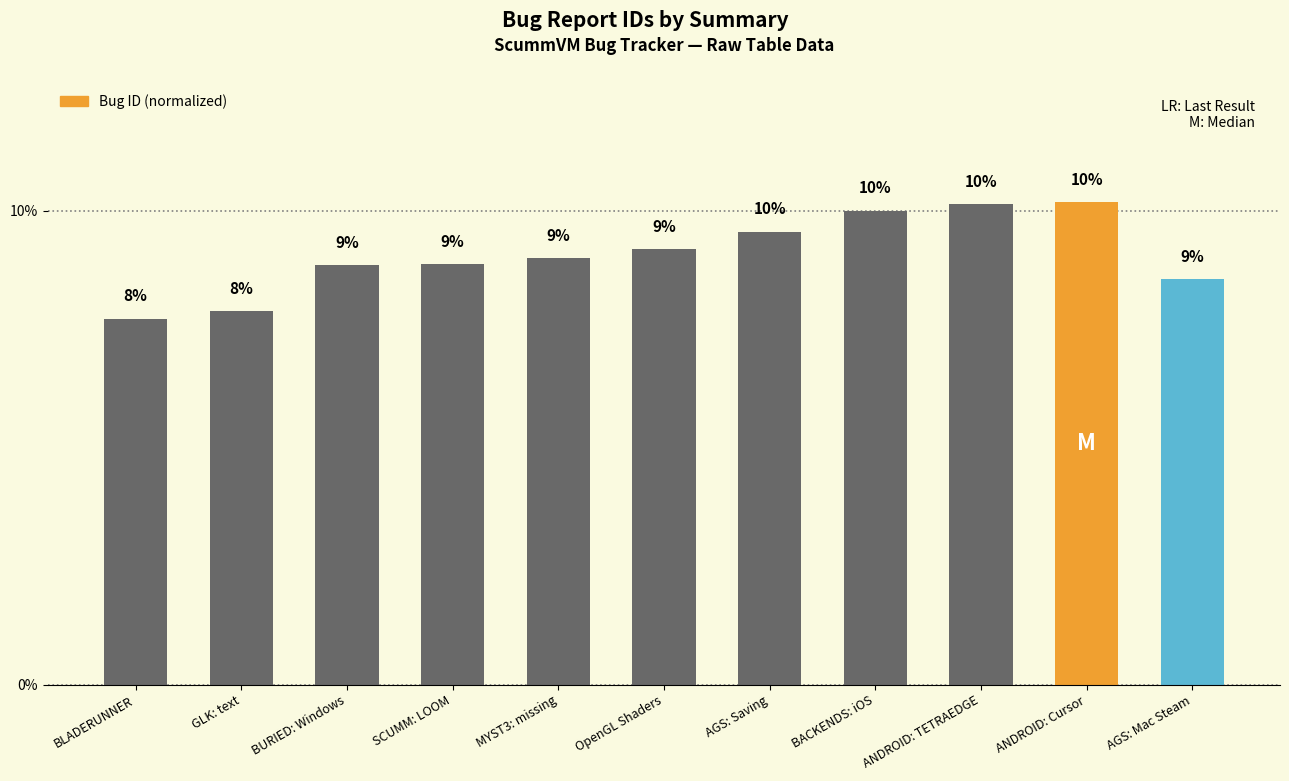

What is the greatest value displayed?

0.1